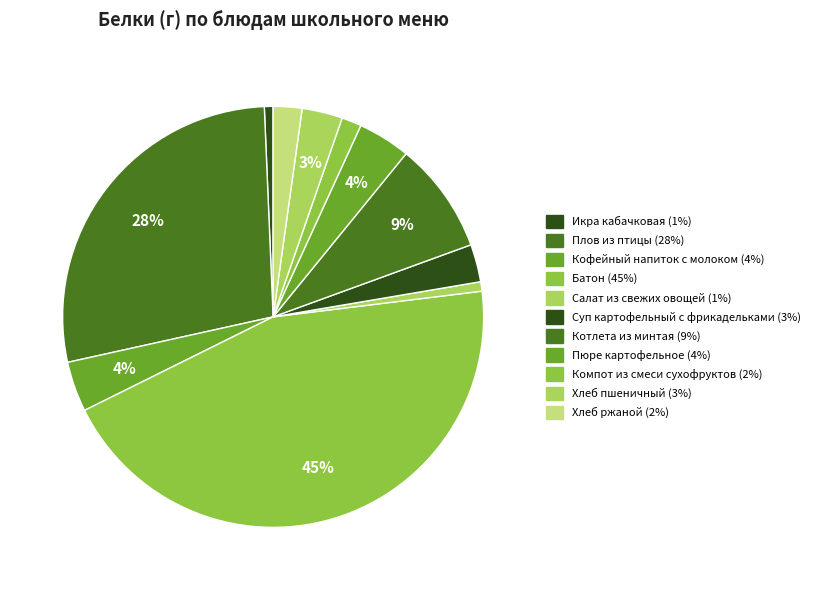

How many slices are in this pie chart?

11